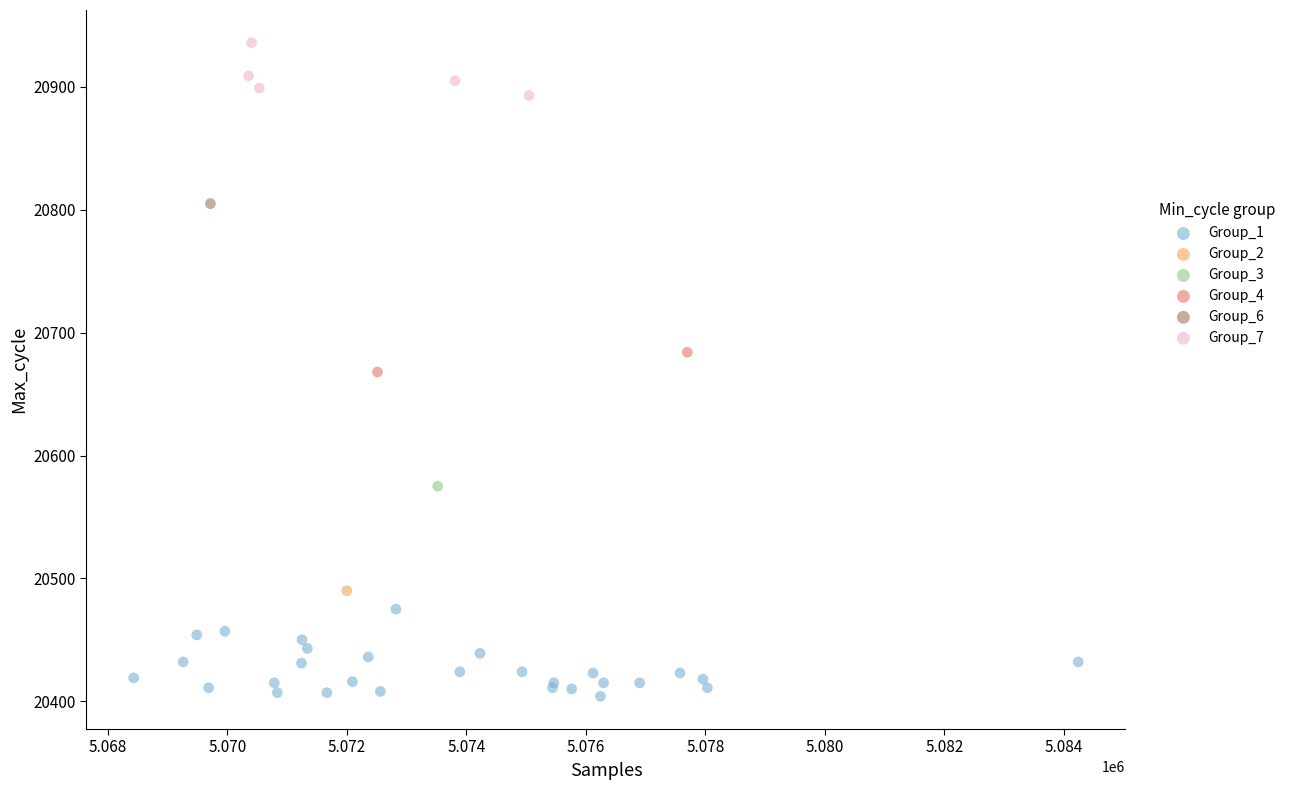

What are all the series names shown in the legend?

Group_1, Group_2, Group_3, Group_4, Group_6, Group_7